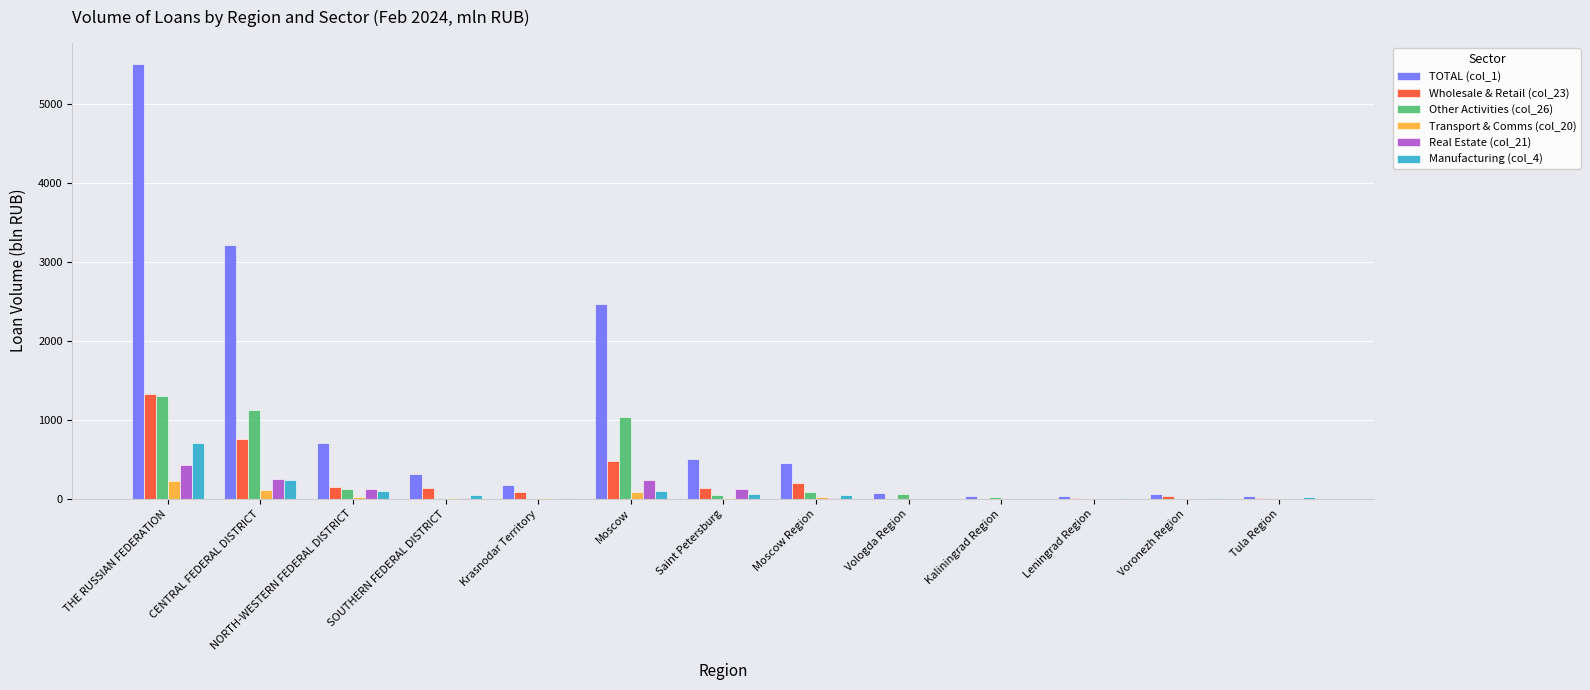

Are the bars horizontal?

No